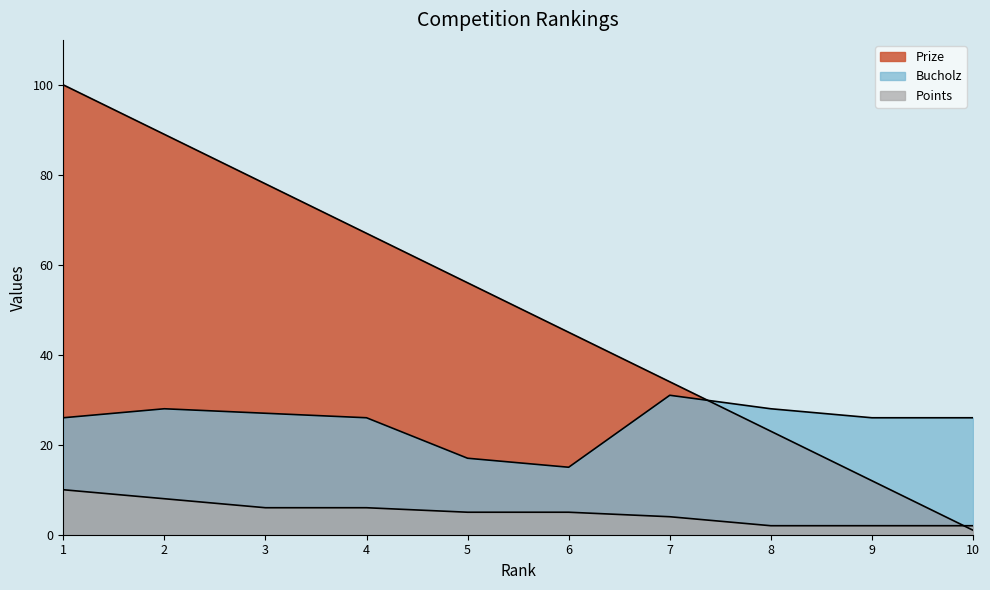

After their last crossing, which series has the higher values: Prize or Points?

Points